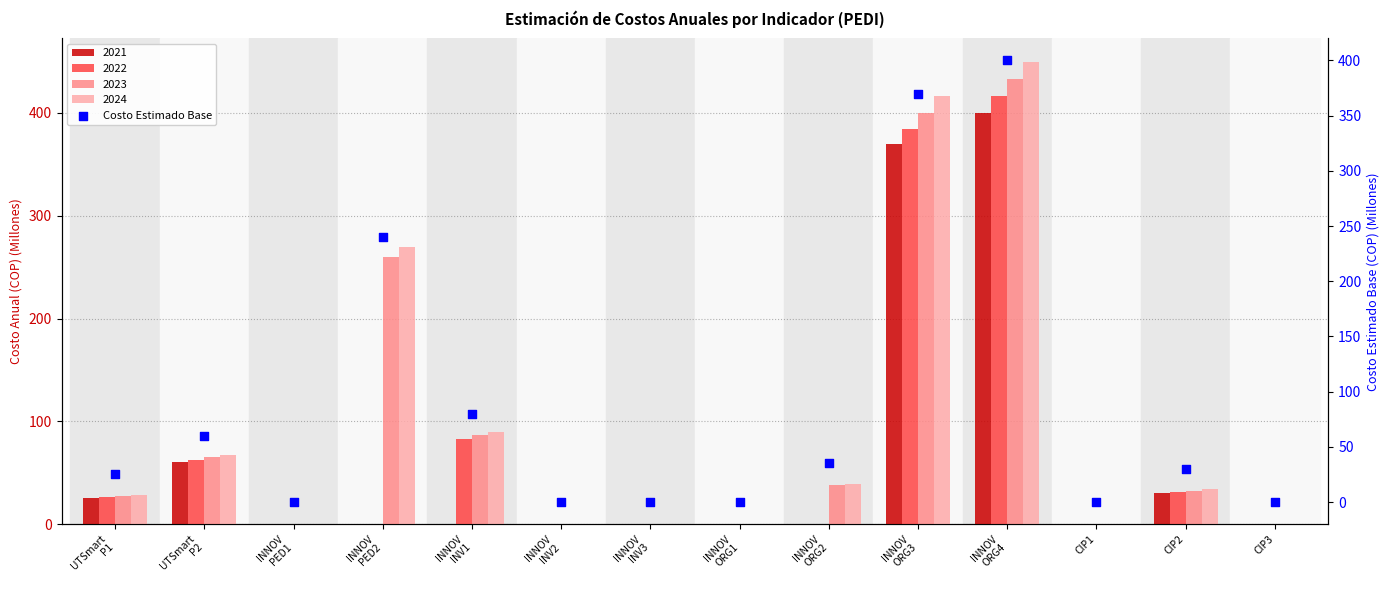

What is the change in value from UTSmart
P2 to INNOV
INV2?

-60